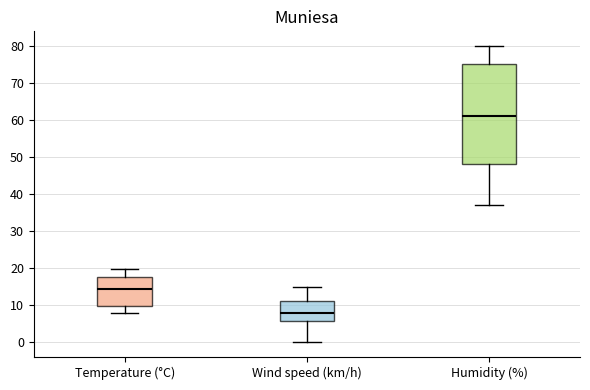

Reading left to right, read every box against the y-axis: the position of its median line, the range the box covers, and the ends of its whiskers. The values are not printed on the chart, so give them approximately, as read against the axis.

Temperature (°C): median 14, box 10 to 18, whiskers 8 to 20
Wind speed (km/h): median 8, box 6 to 11, whiskers 0 to 15
Humidity (%): median 61, box 48 to 75, whiskers 37 to 80